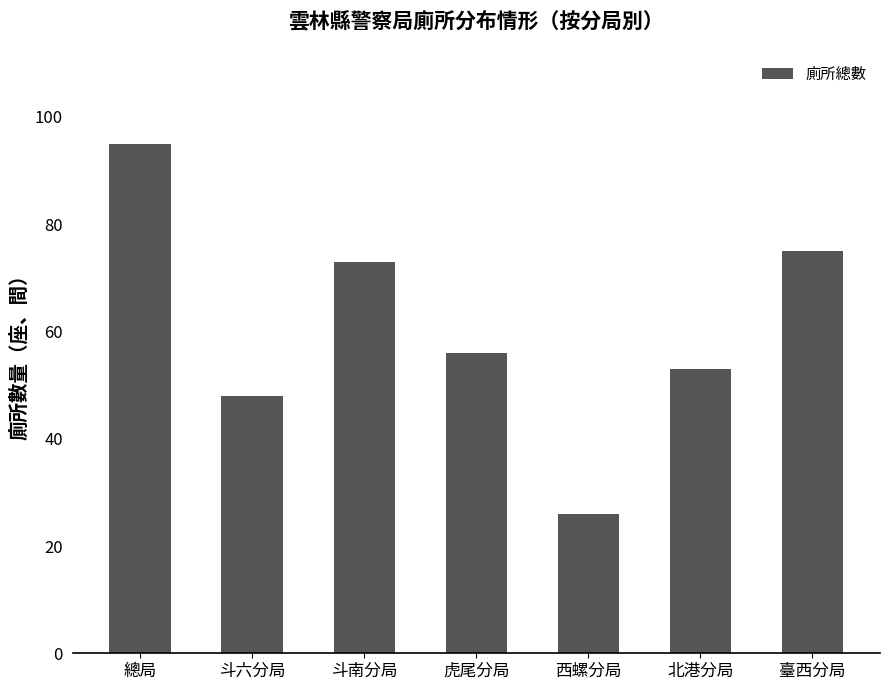

What position from the left is 虎尾分局?

4